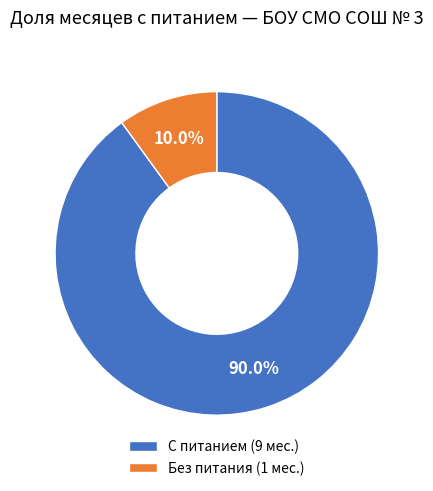

Which category accounts for the majority?

С питанием (9 мес.)